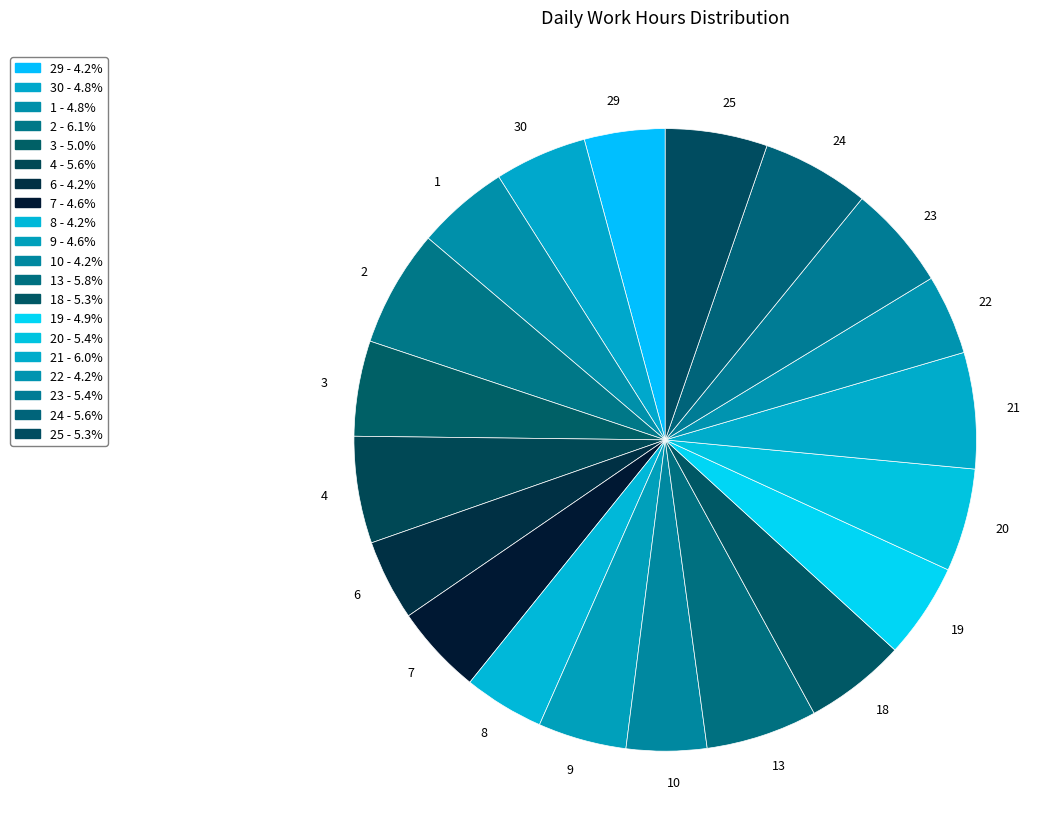

Does any single category account for the majority?

No